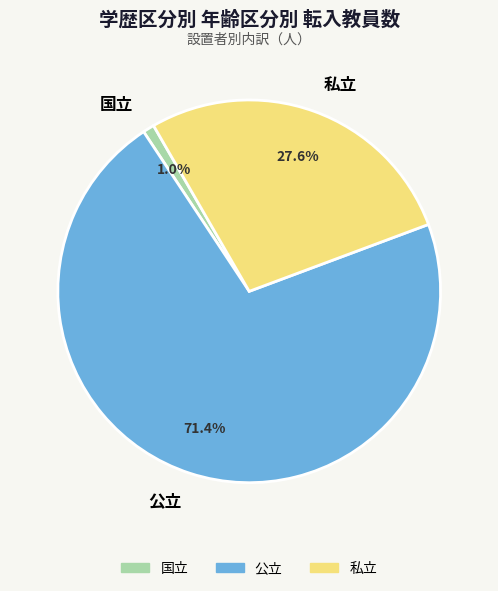

Does any single category account for the majority?

Yes